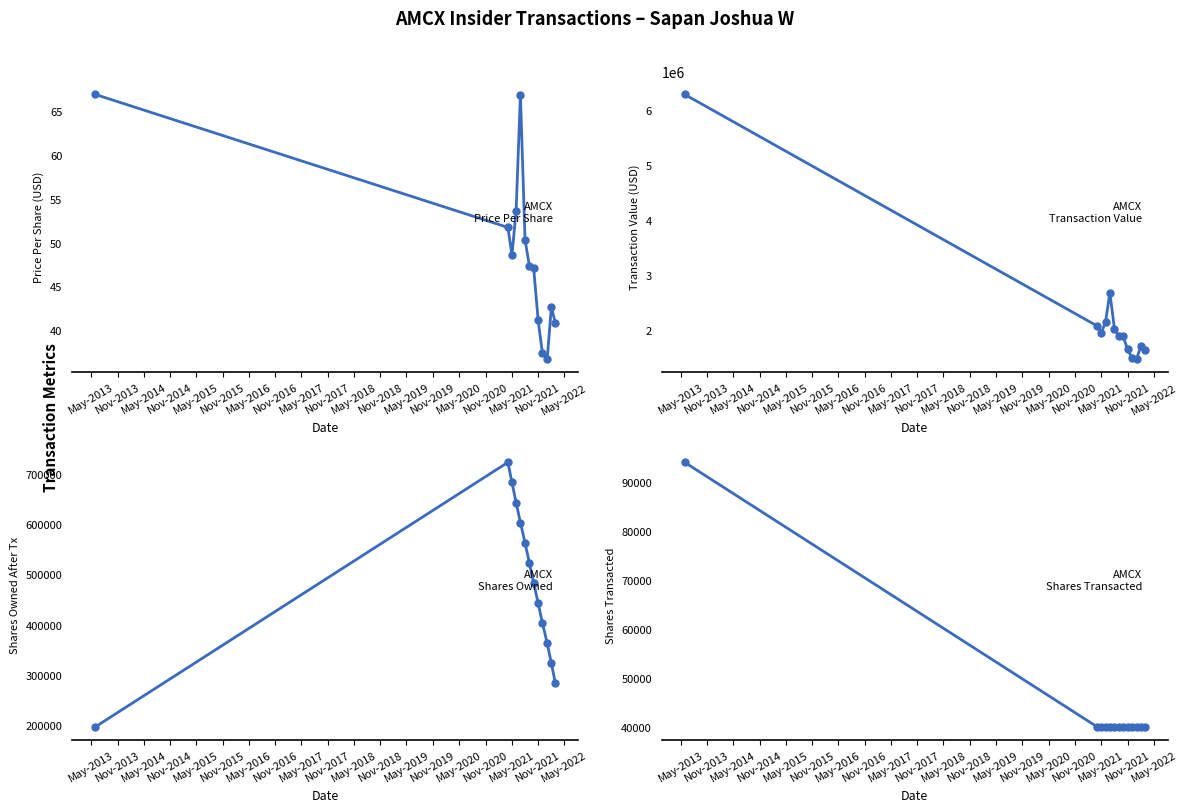

How many lines are shown in the chart?

4